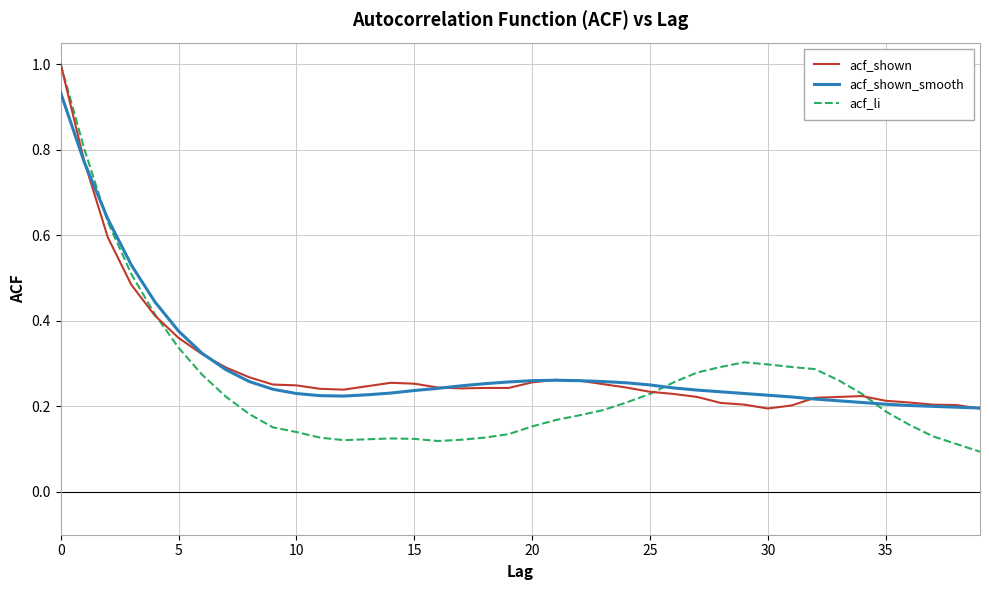

What is the maximum value for acf_li?

1.0